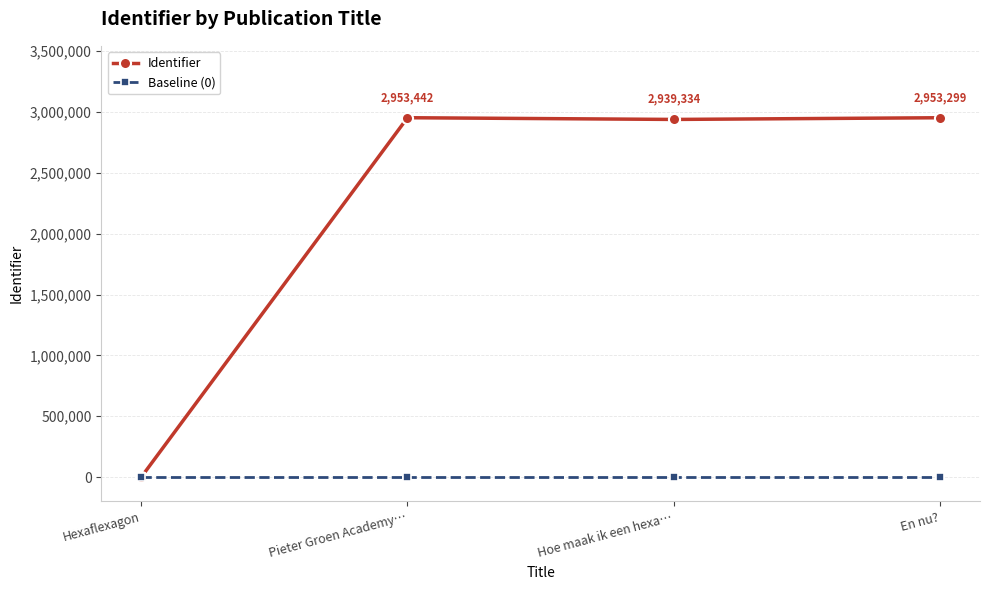

How many data points in Identifier are less than 2953299?

2